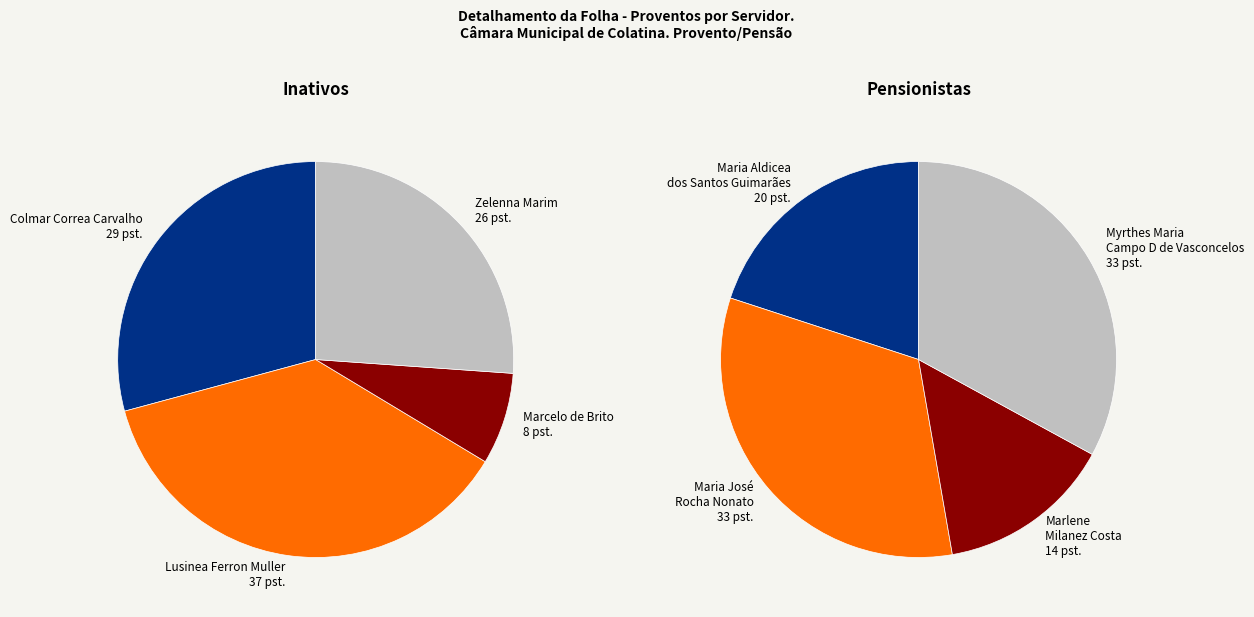

Is there a majority slice in this chart?

No